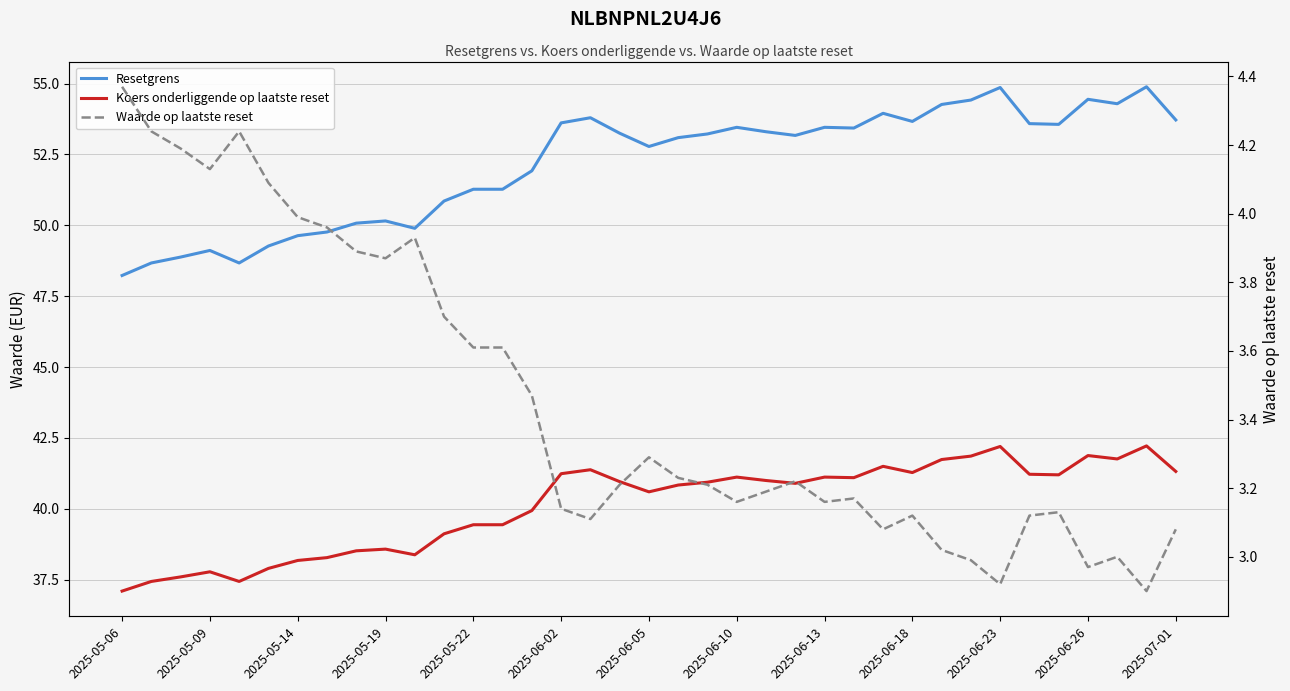

What is the difference between the maximum and minimum values in the Resetgrens series?

6.7